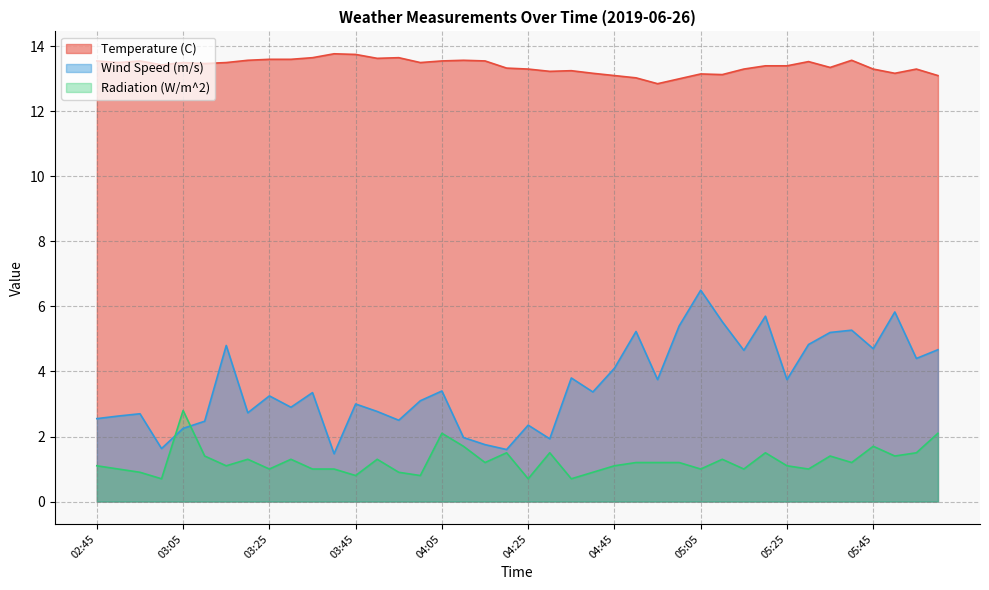

Rank the categories by Temperature (C) value from highest to lowest.

03:40, 03:45, 03:35, 03:55, 03:50, 03:25, 03:30, 03:20, 04:10, 05:40, 02:45, 02:55, 04:05, 04:15, 05:30, 02:50, 03:05, 03:15, 04:00, 03:10, 03:00, 05:20, 05:25, 05:35, 04:20, 04:25, 05:15, 05:45, 05:55, 04:35, 04:30, 04:40, 05:50, 05:05, 05:10, 04:45, 06:00, 04:50, 05:00, 04:55